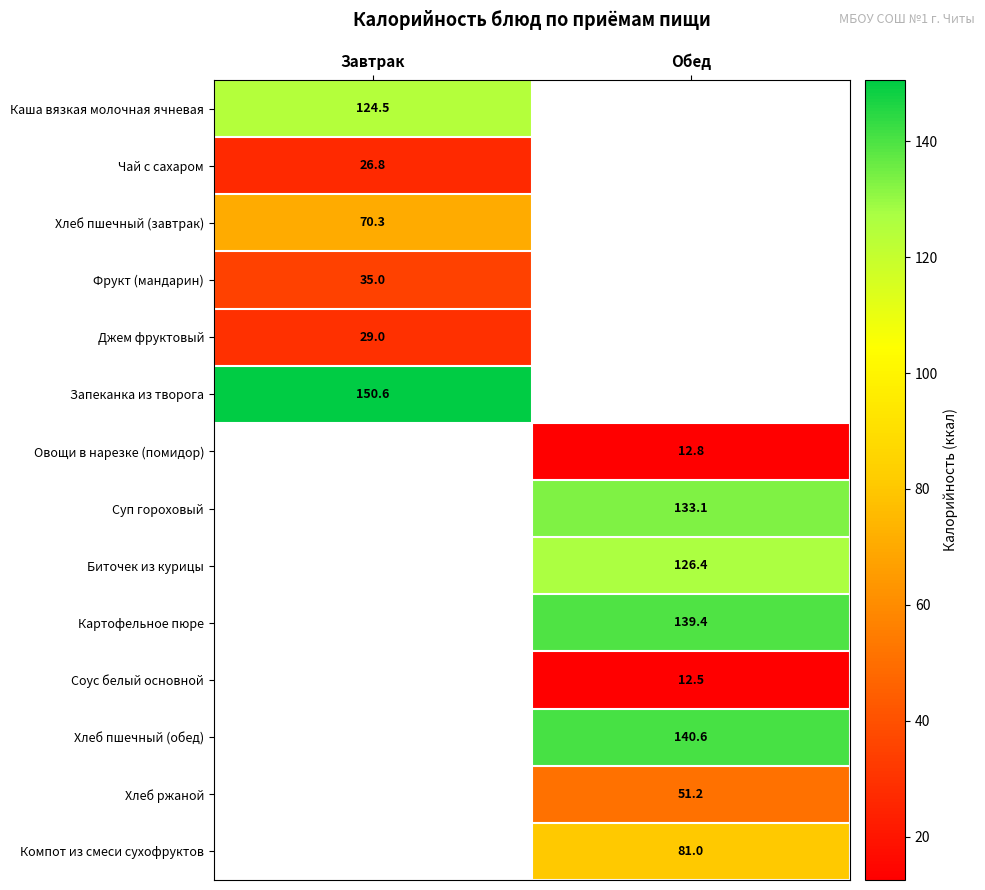

True or false: Чай с сахаром has a value of 12.5 at Завтрак.

False